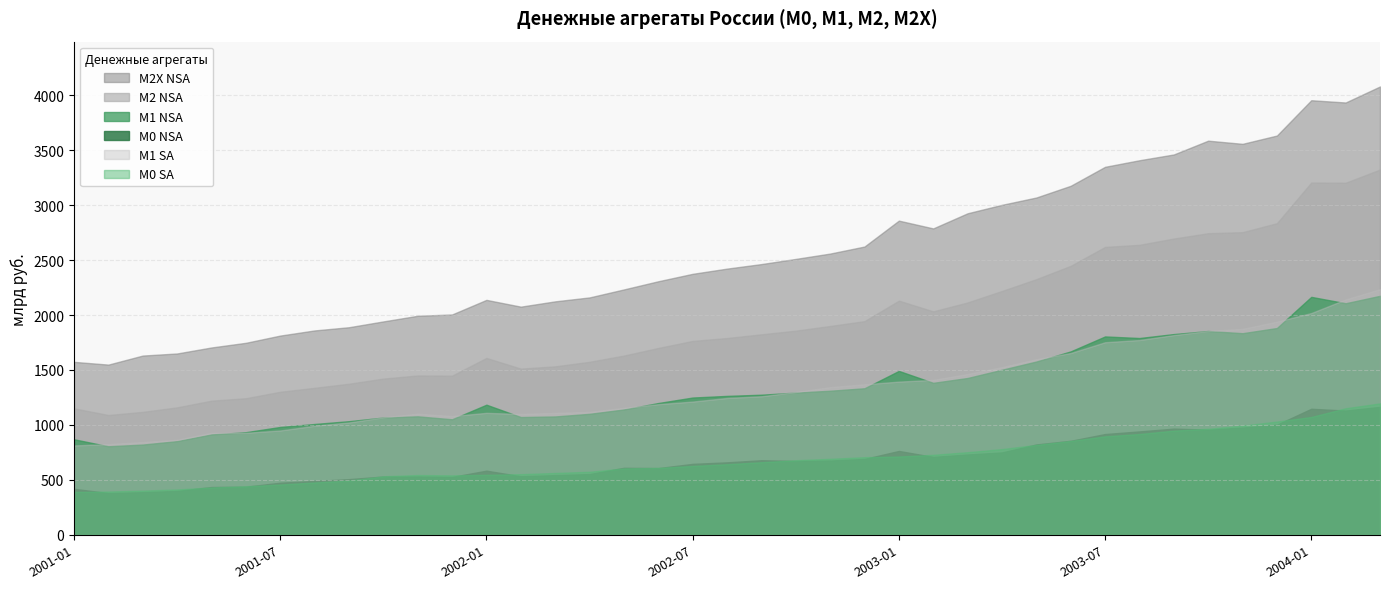

Which series has the widest spread of values?

М2Х NSA